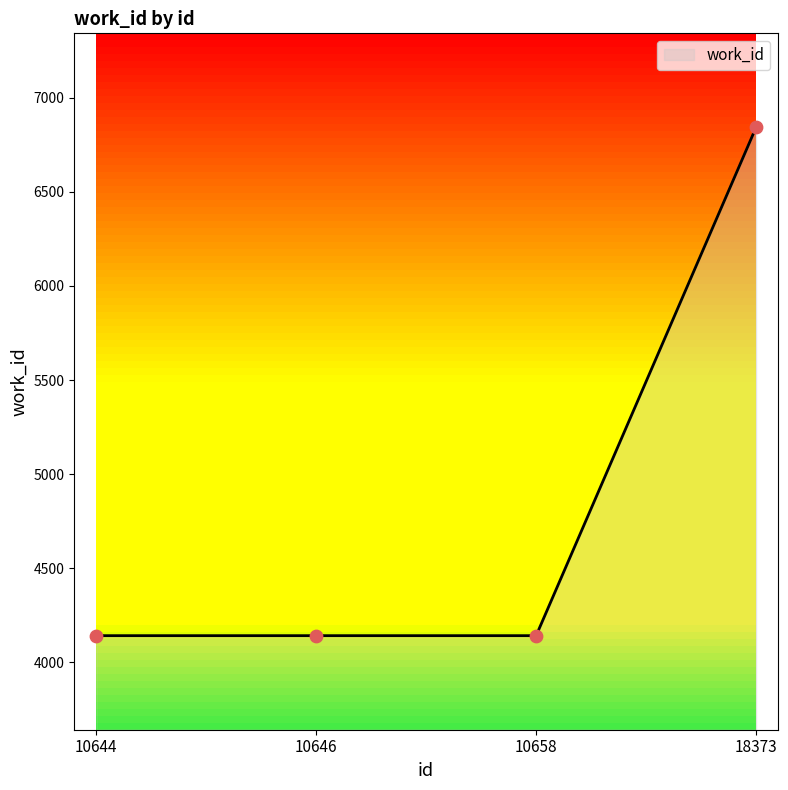

Approximately how many times larger is the value at 10646 compared to 10644?

1.0